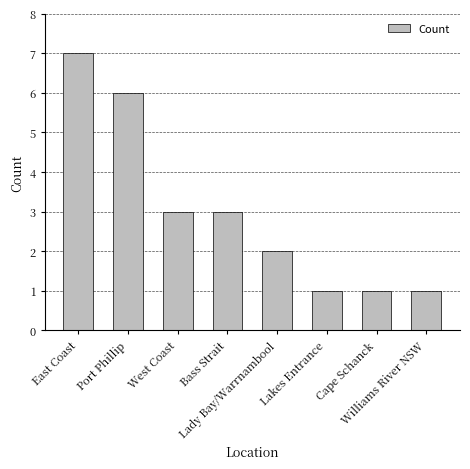

What is the difference between the second highest and minimum values?

5